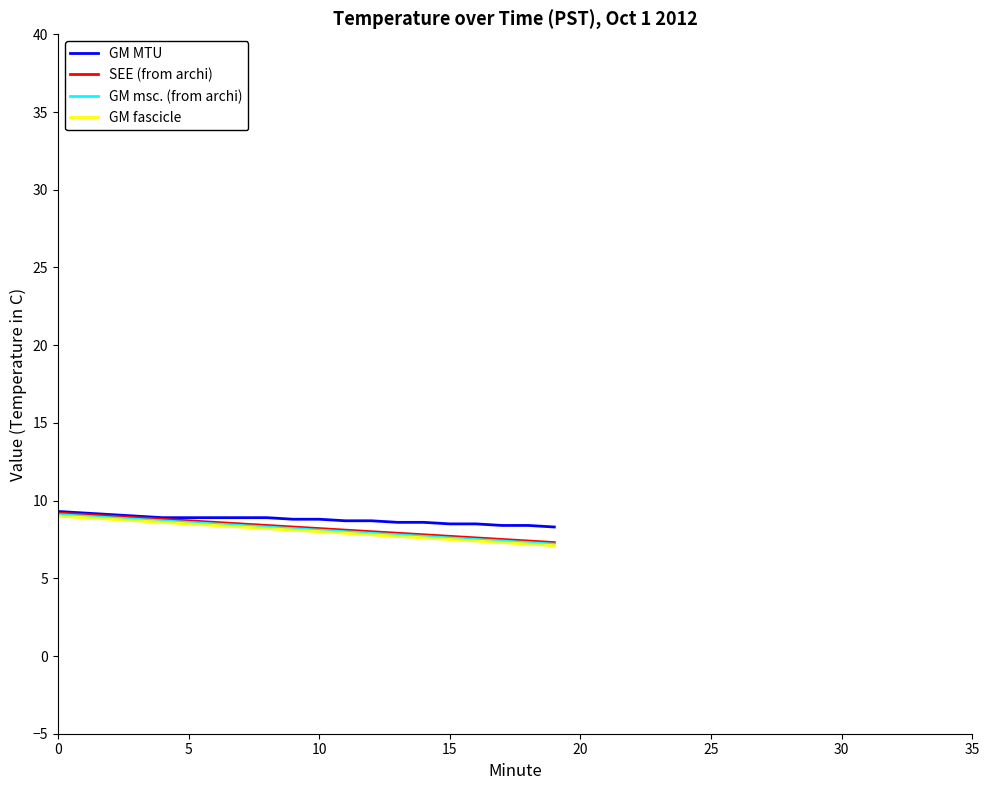

What is the greatest value displayed?

9.3